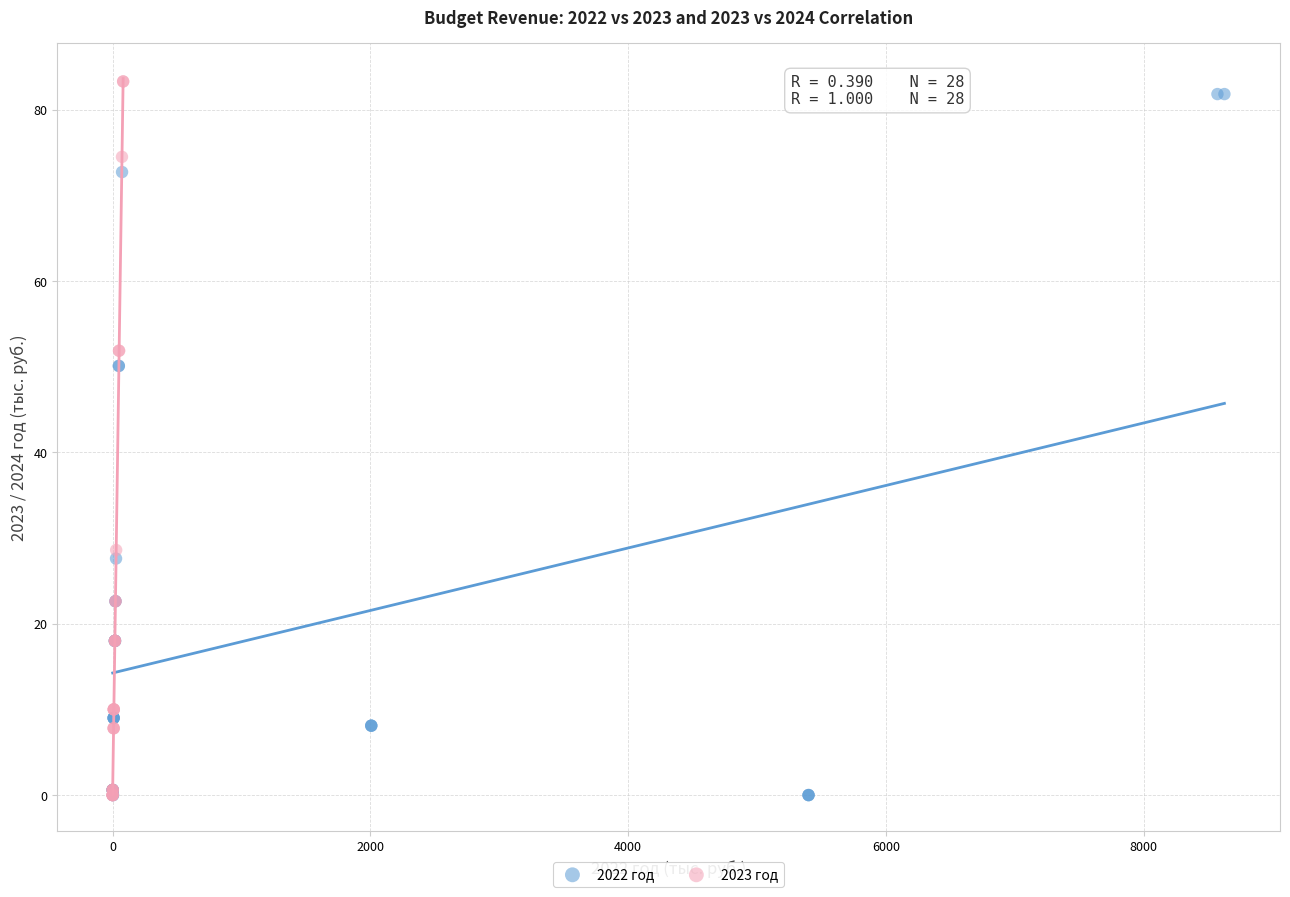

Which series has the largest Y range (max minus min)?

2023 год